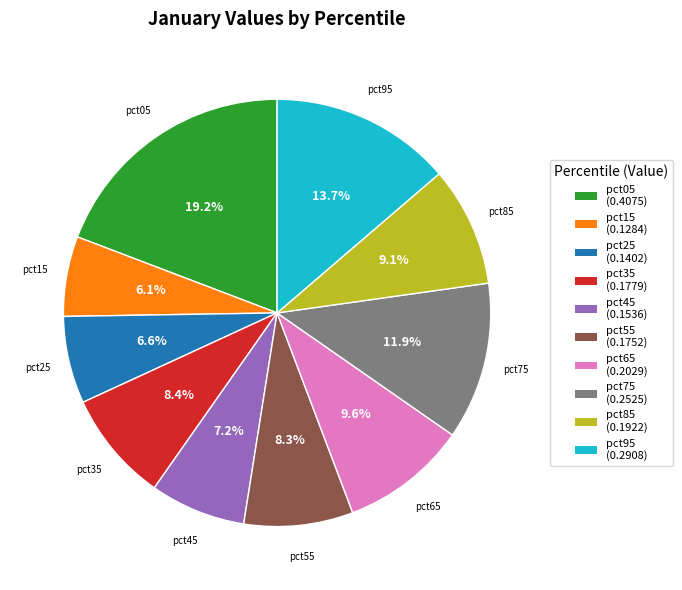

What is the largest slice in the pie chart?

pct05